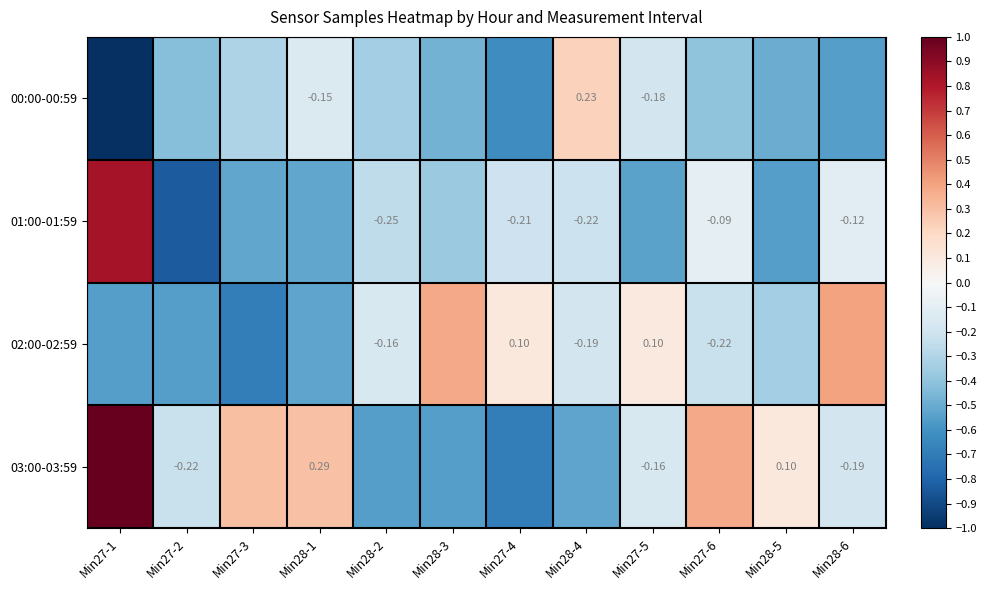

At Min27-6, list the series in order from largest to smallest.

03:00-03:59, 01:00-01:59, 02:00-02:59, 00:00-00:59